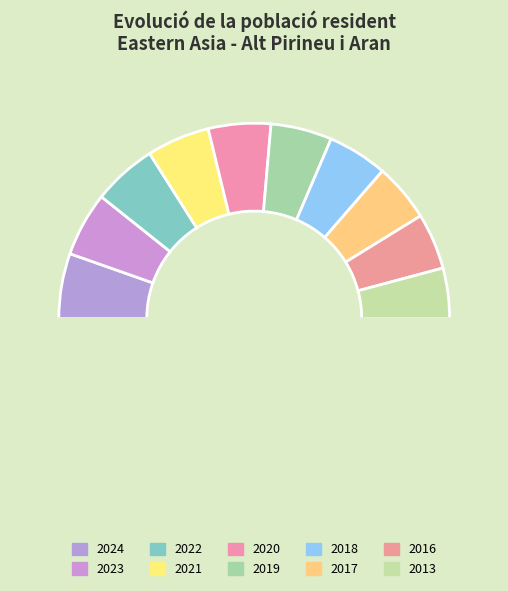

Which slice is the largest?

2024